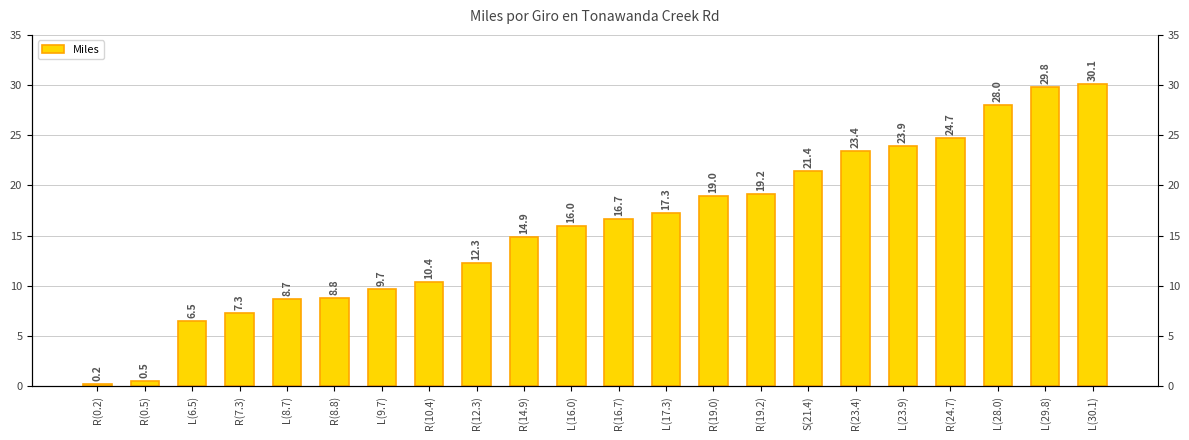

Where is the data nearest to the value 15?

R(14.9)